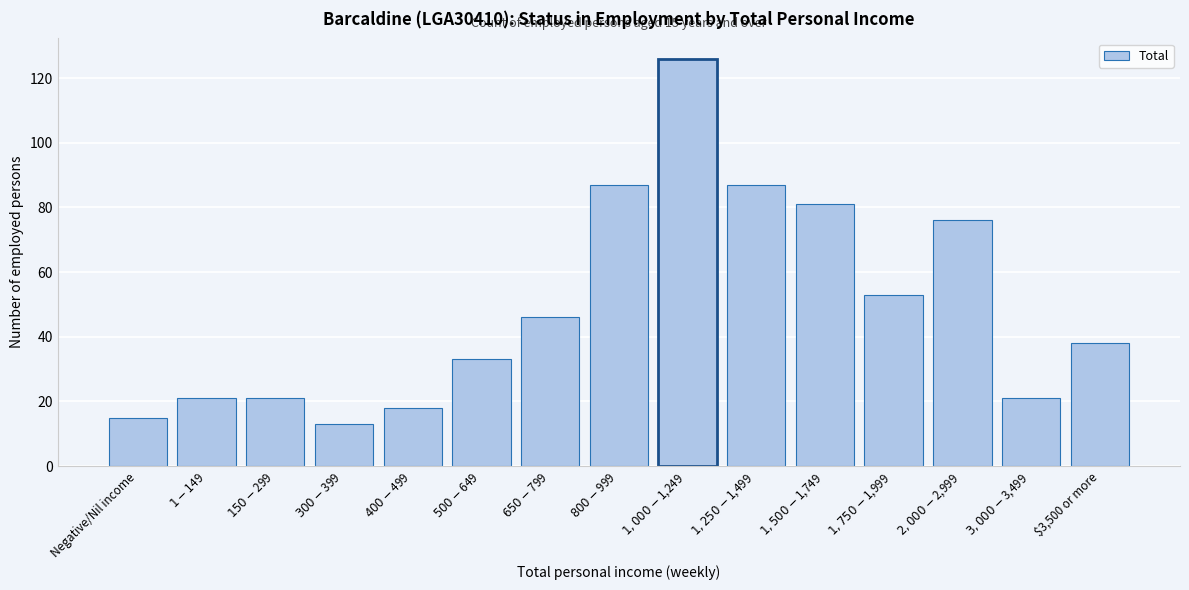

Reading left to right, what are all the values shown in this chart?

15	21	21	13	18	33	46	87	126	87	81	53	76	21	38